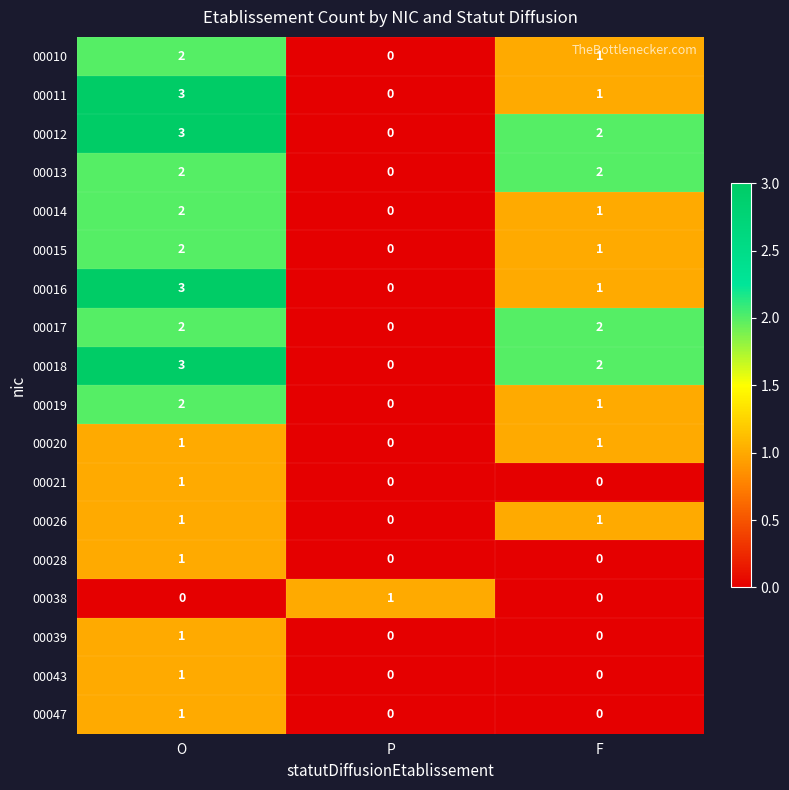

The value of 00019 at F is 0. True or false?

False